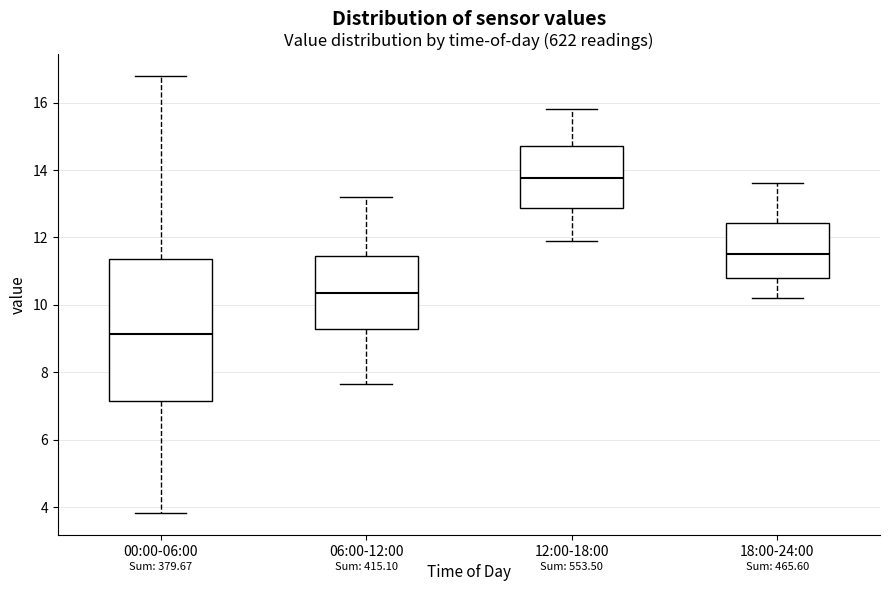

Which box's median line is the highest?

12:00-18:00